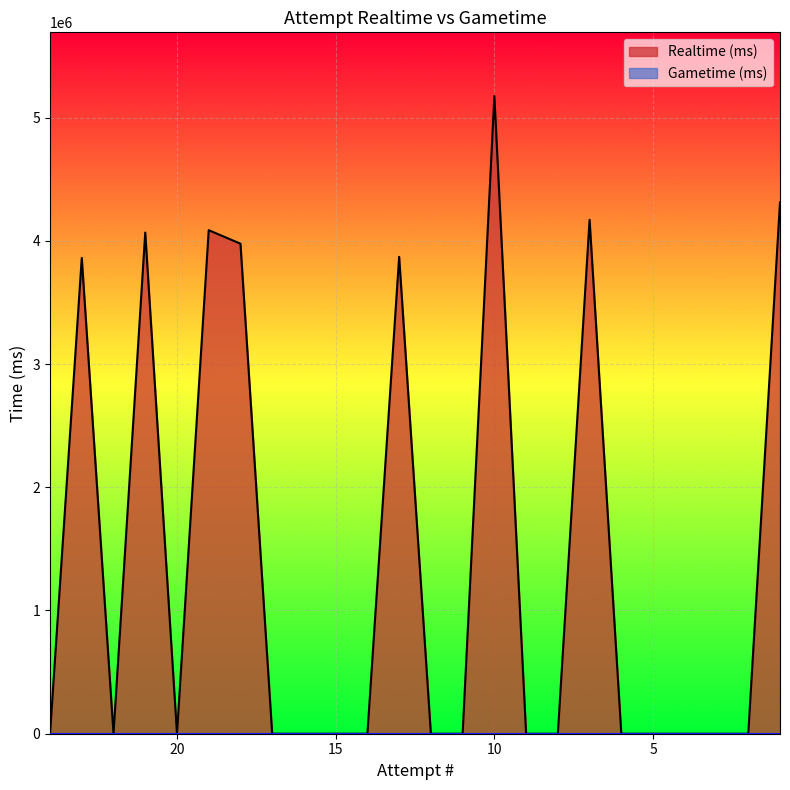

At which category does the chart reach its minimum across all series?

24